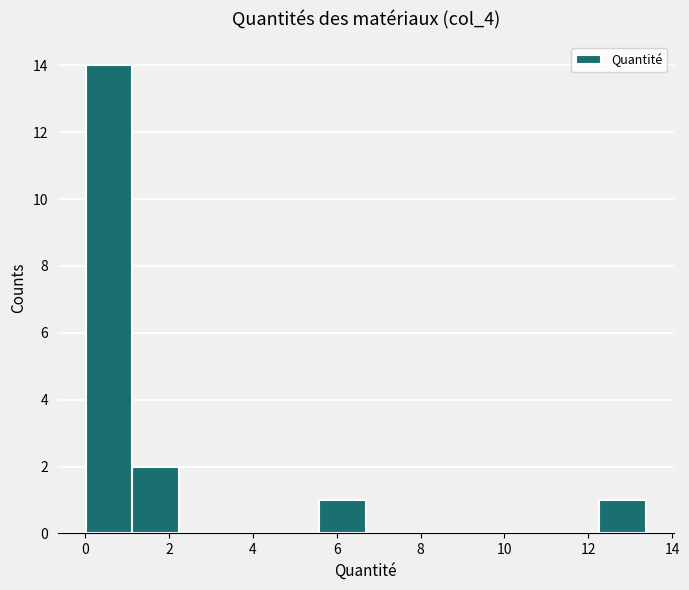

Reading left to right, transcribe this chart: for each bar, give the range it covers on the x-axis and its height. Neither the bar edges nor the heights are printed on the chart, so give them approximately, as read against the axes.

0.0 to 1.2: 14
1.2 to 2.2: 2
2.2 to 3.4: 0
3.4 to 4.4: 0
4.4 to 5.6: 0
5.6 to 6.6: 1
6.6 to 7.8: 0
7.8 to 9.0: 0
9.0 to 10.0: 0
10.0 to 11.2: 0
11.2 to 12.2: 0
12.2 to 13.4: 1